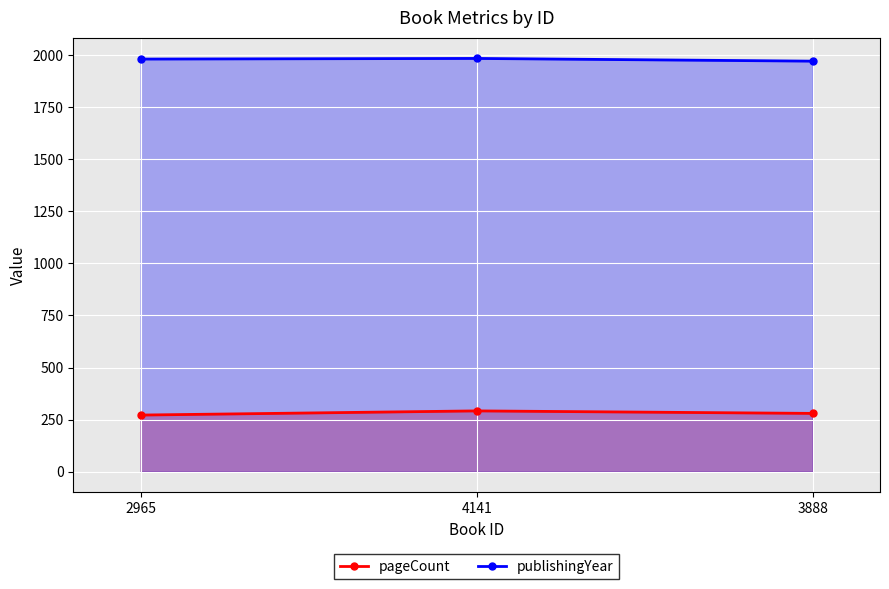

Which series has the largest total across all categories?

publishingYear